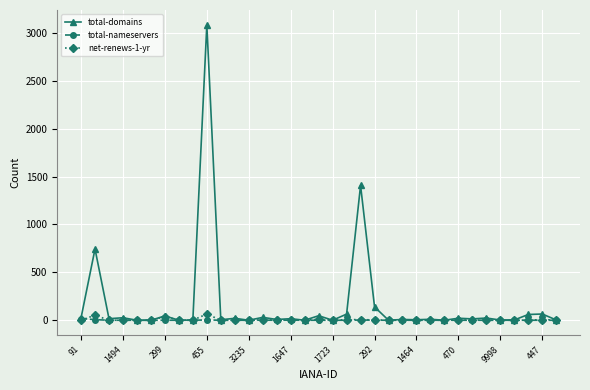

True or false: total-nameservers has more than 0 points higher than both neighbors.

True